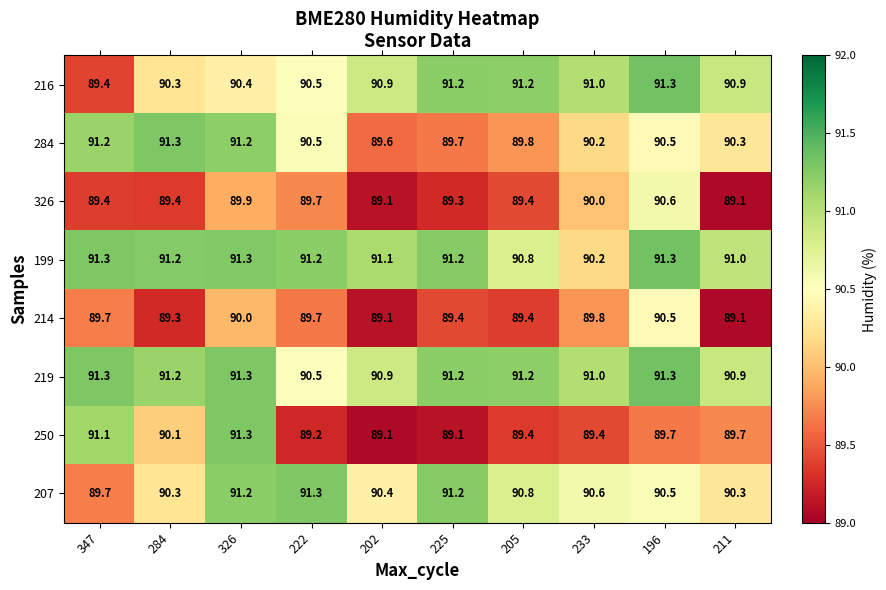

The value of 207 at 211 is 90.3. True or false?

True